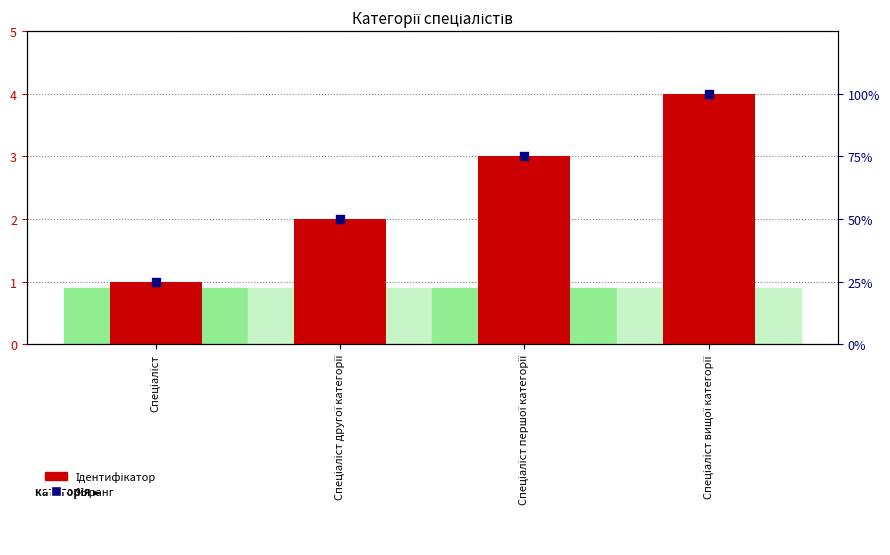

Which series reaches the maximum Y coordinate?

% ранг